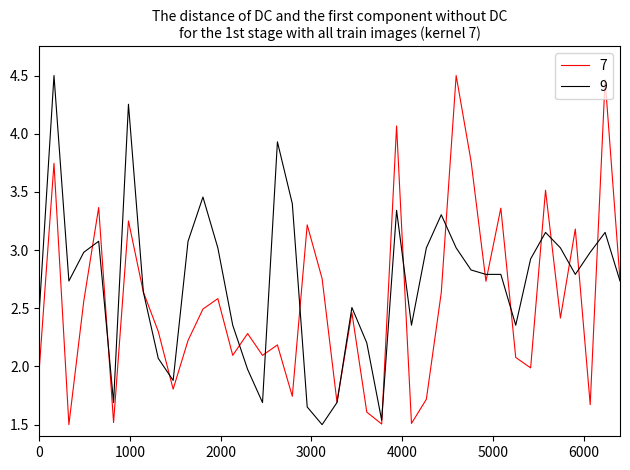

Which series has the largest total across all categories?

9